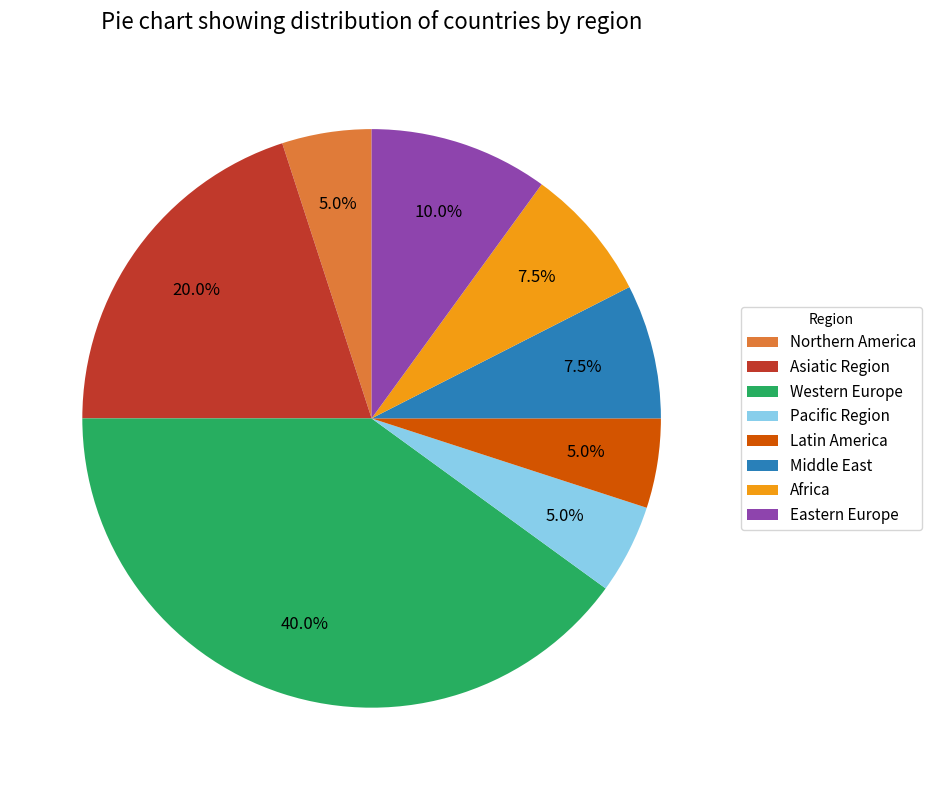

Which category has the biggest portion of the pie?

Western Europe